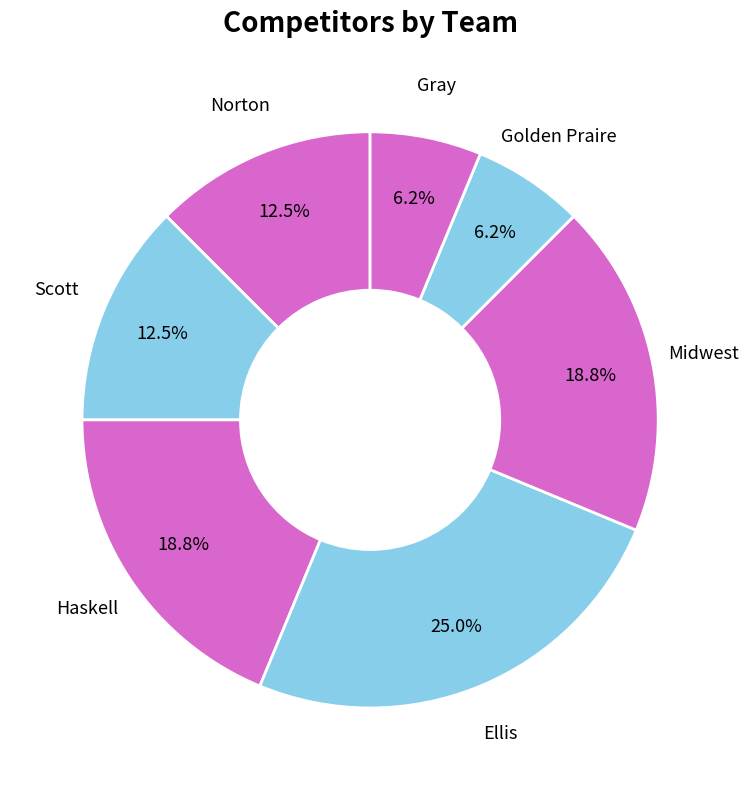

Which category has the biggest portion of the pie?

Ellis